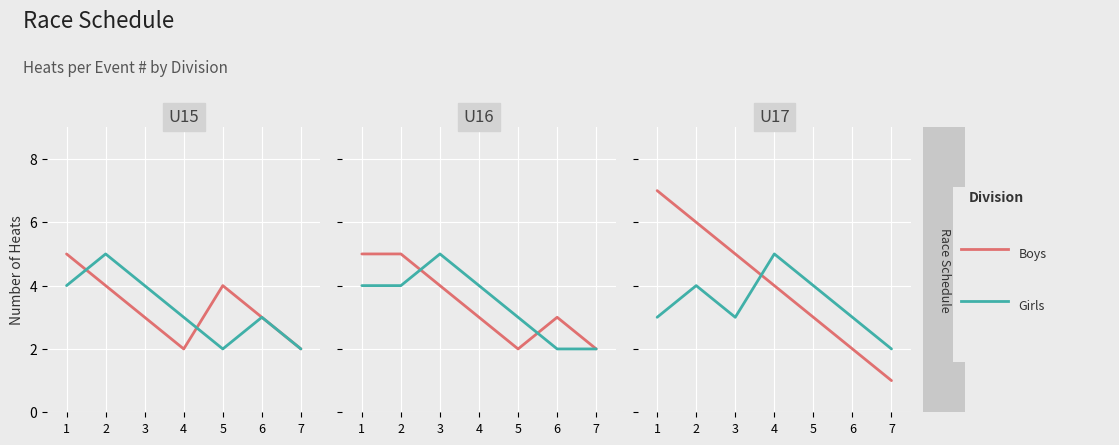

What is the spread (max minus min) of values at 4?

1